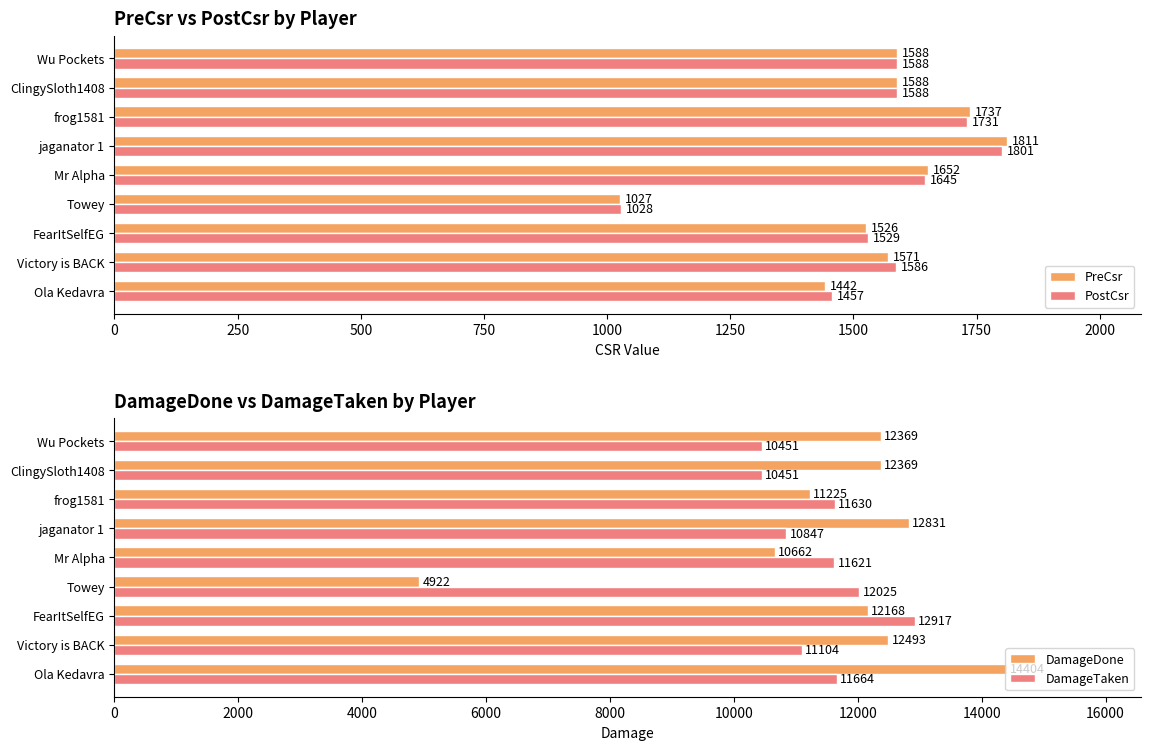

At how many categories does at least one series exceed 12461?

4